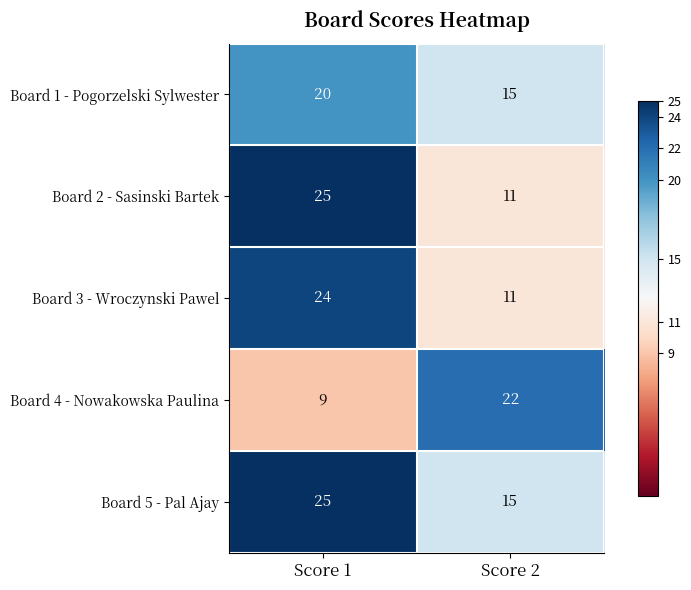

What is the highest value of the Board 1 - Pogorzelski Sylwester series?

20